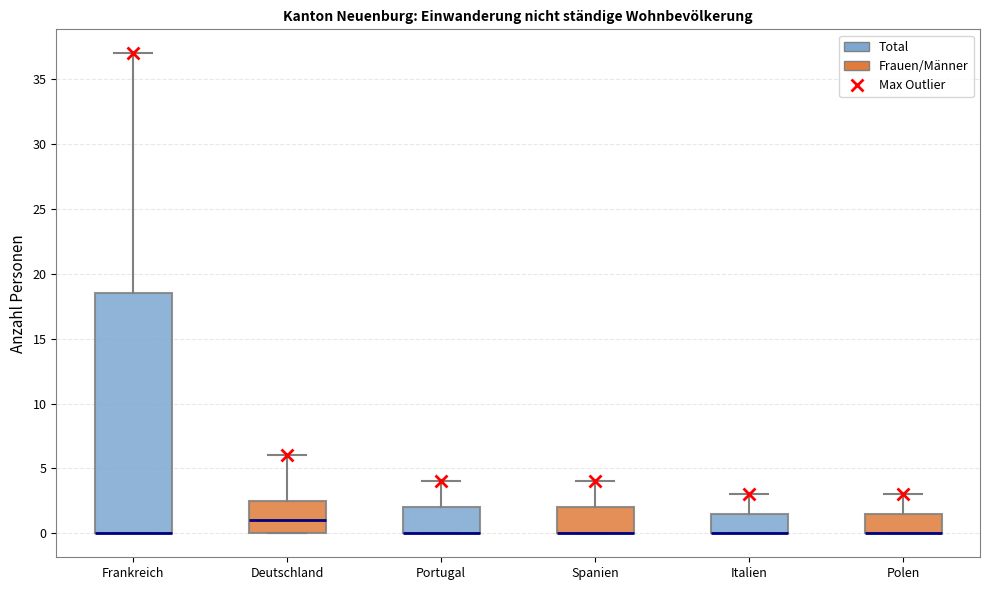

Reading left to right, transcribe this box plot: for each box, give where its median line is, the range the box spans, and where its two whiskers end, as read against the y-axis. The values are not printed on the chart, so give them approximately, as read against the axis.

Frankreich: median 0.0 (drawn on the box's lower edge), box 0.0 to 18.5, whiskers 0.0 to 37.0
Deutschland: median 1.0, box 0.0 to 2.5, whiskers 0.0 to 6.0
Portugal: median 0.0 (drawn on the box's lower edge), box 0.0 to 2.0, whiskers 0.0 to 4.0
Spanien: median 0.0 (drawn on the box's lower edge), box 0.0 to 2.0, whiskers 0.0 to 4.0
Italien: median 0.0 (drawn on the box's lower edge), box 0.0 to 1.5, whiskers 0.0 to 3.0
Polen: median 0.0 (drawn on the box's lower edge), box 0.0 to 1.5, whiskers 0.0 to 3.0